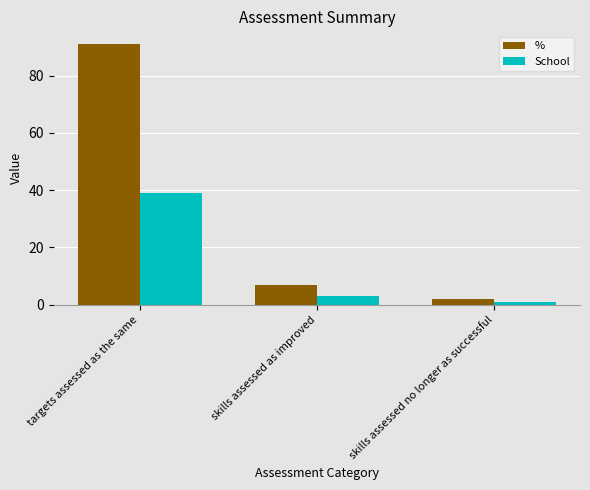

Is the value of School at skills assessed as improved greater than the value of % at targets assessed as the same?

No